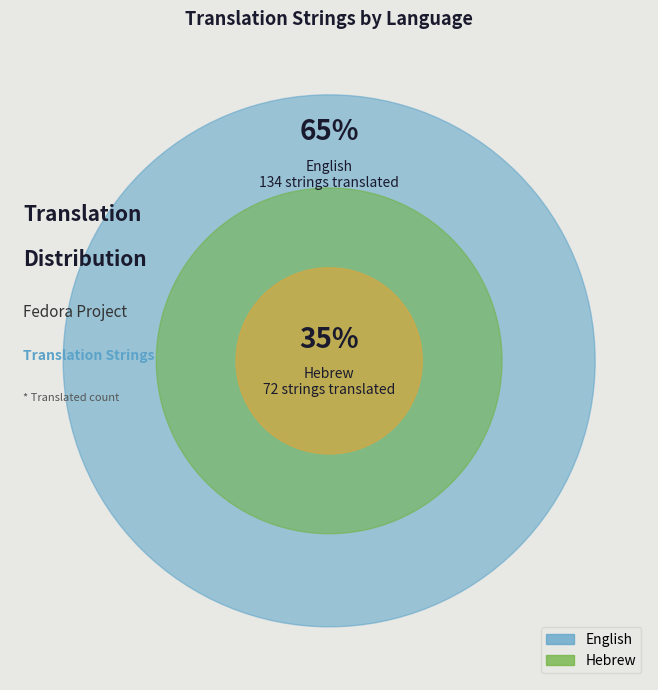

What percentage is the English slice, to the nearest percent?

65%